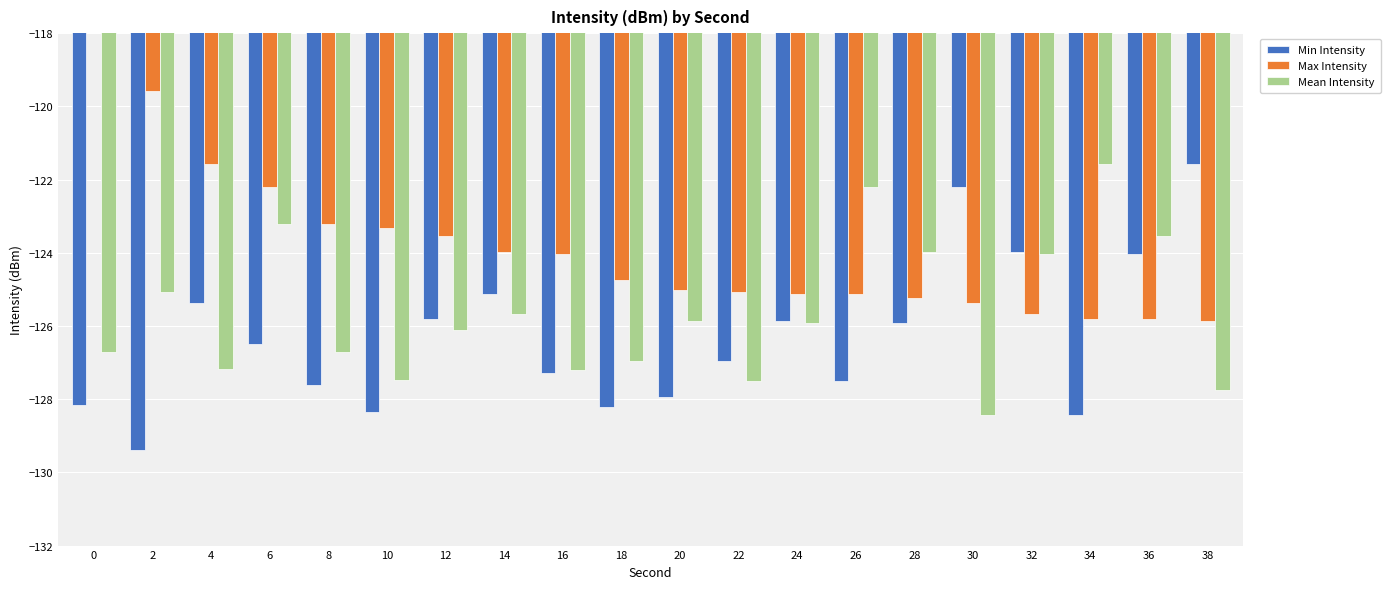

True or false: Min Intensity has a value of -125.8 at 12.

True